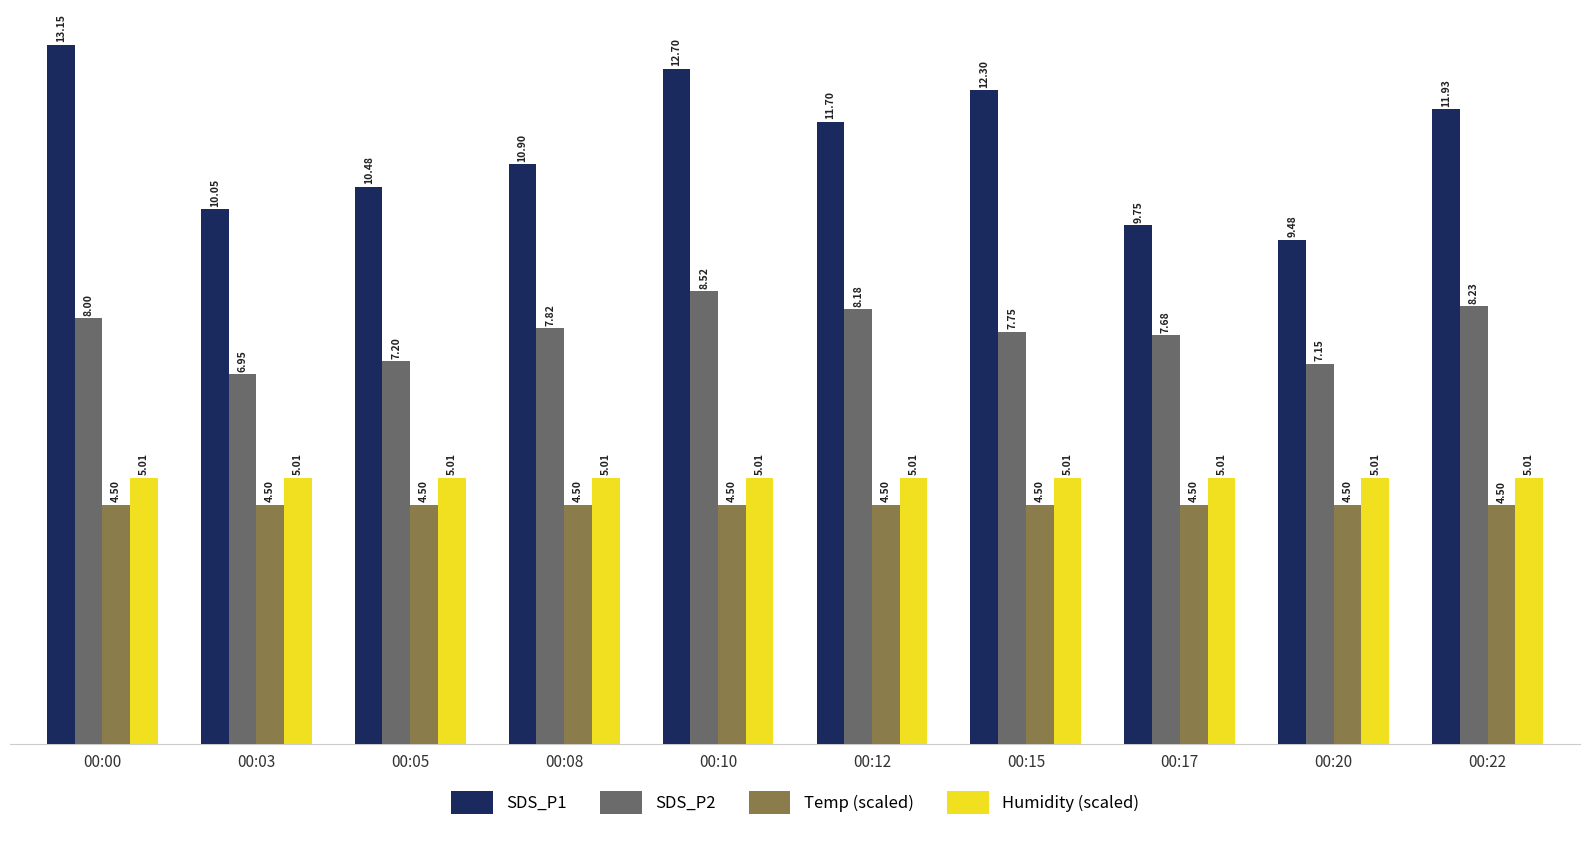

At which label does SDS_P1 reach its peak?

00:00